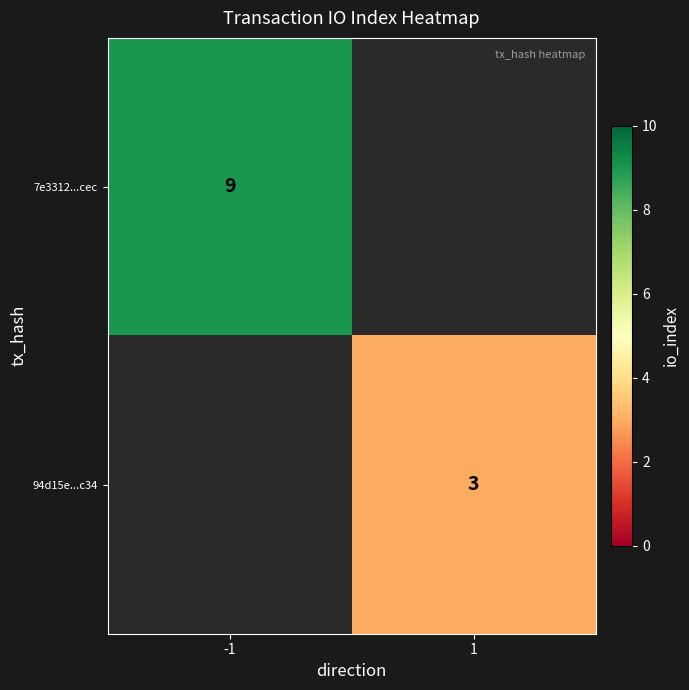

Which category has the highest value across all series?

-1